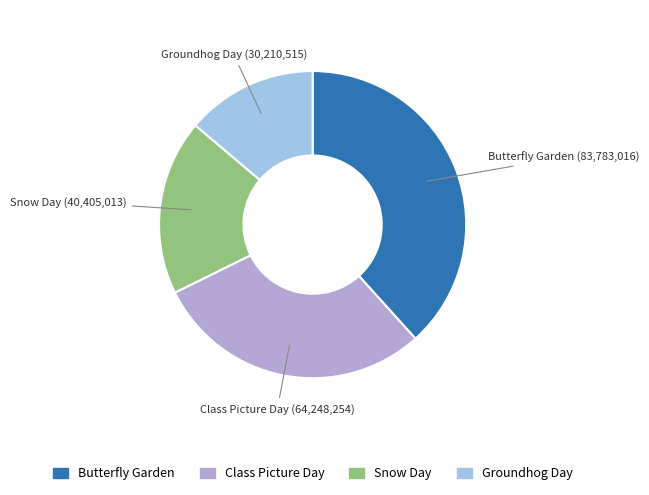

Does Groundhog Day represent more than half of the total?

No